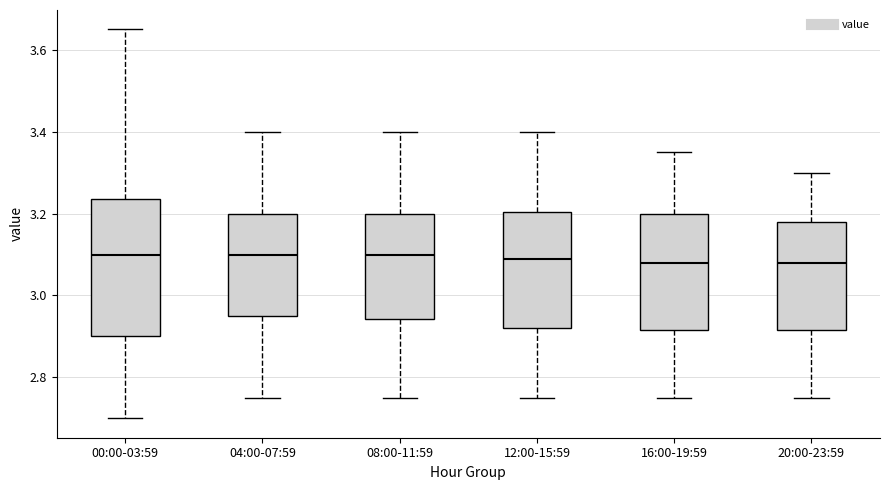

Reading left to right, transcribe this box plot: for each box, give where its median line is, the range the box spans, and where its two whiskers end, as read against the y-axis. The values are not printed on the chart, so give them approximately, as read against the axis.

00:00-03:59: median 3.10, box 2.90 to 3.24, whiskers 2.70 to 3.66
04:00-07:59: median 3.10, box 2.96 to 3.20, whiskers 2.76 to 3.40
08:00-11:59: median 3.10, box 2.94 to 3.20, whiskers 2.76 to 3.40
12:00-15:59: median 3.10, box 2.92 to 3.20, whiskers 2.76 to 3.40
16:00-19:59: median 3.08, box 2.92 to 3.20, whiskers 2.76 to 3.36
20:00-23:59: median 3.08, box 2.92 to 3.18, whiskers 2.76 to 3.30